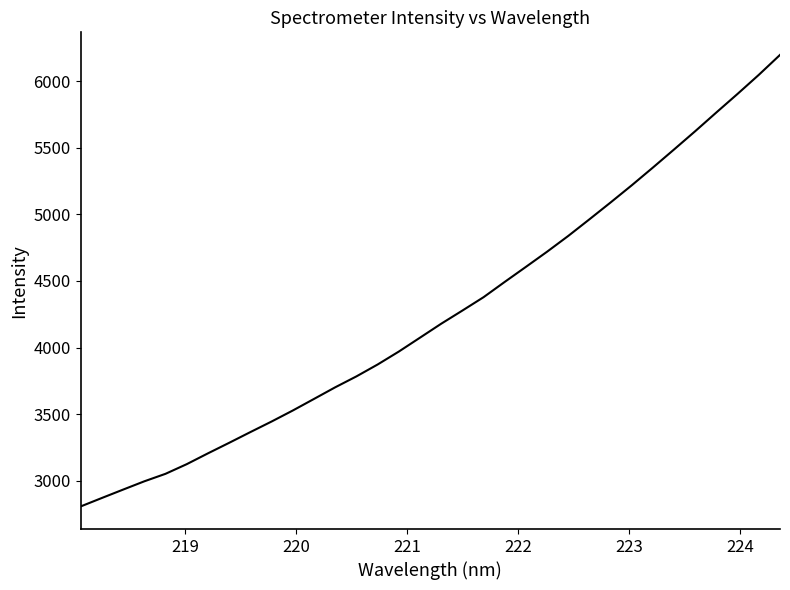

How many series are shown in this chart?

1